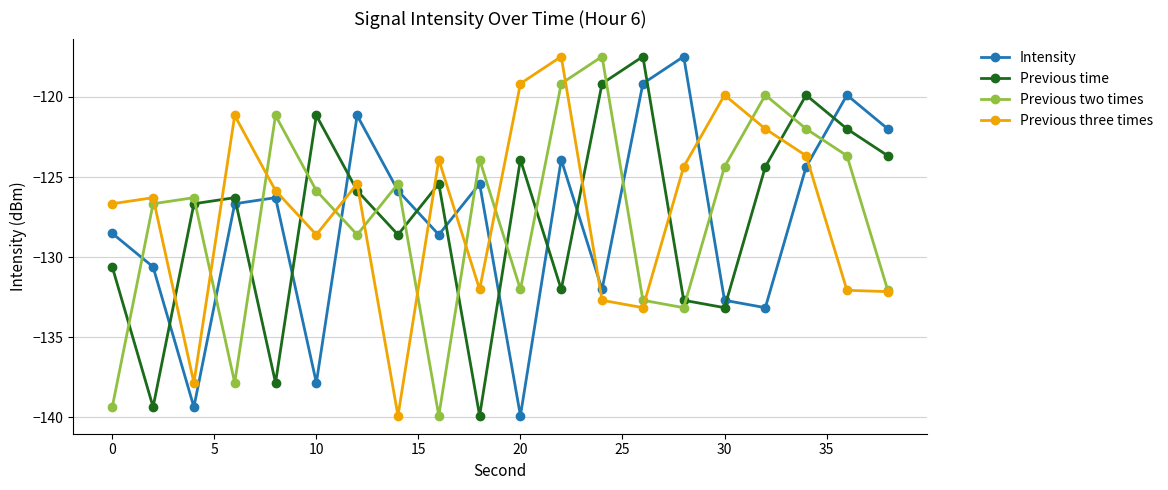

Which series ends up on top after the final intersection of Intensity and Previous three times?

Intensity